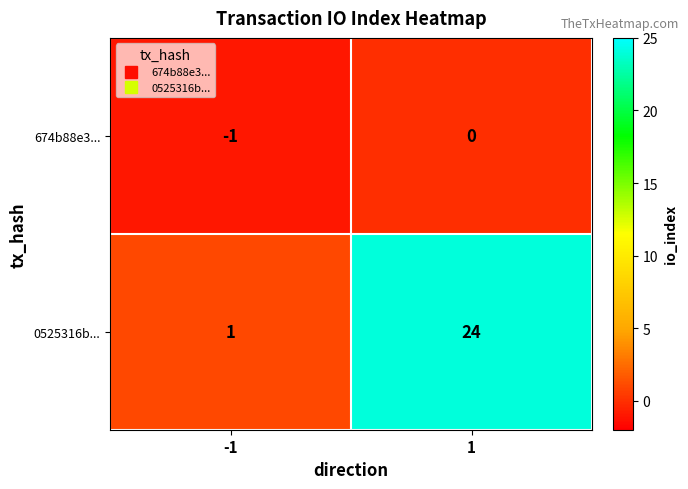

At -1, list the series in order from largest to smallest.

0525316b..., 674b88e3...